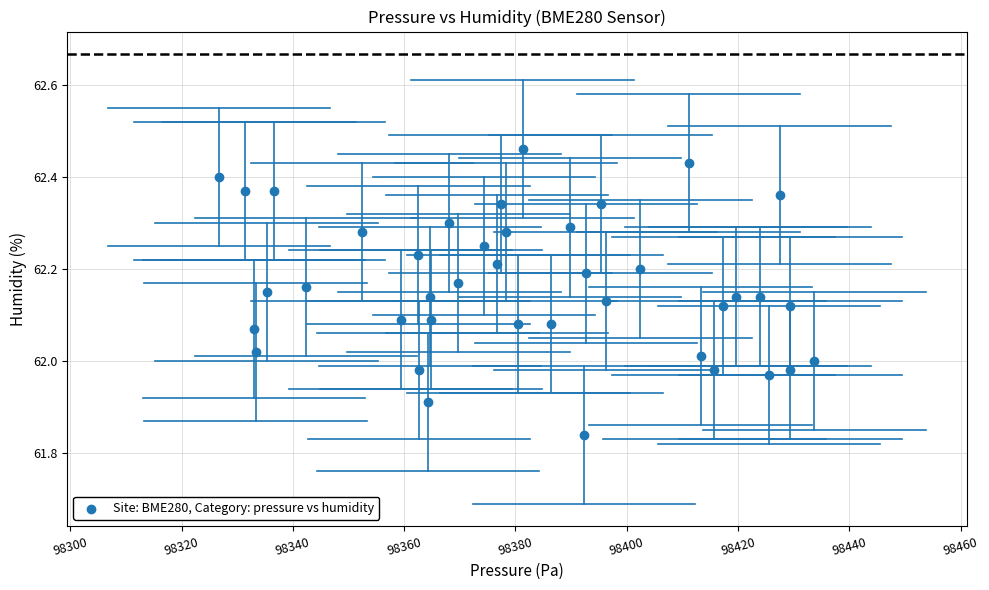

What is the range of Y values (max minus min)?

0.6